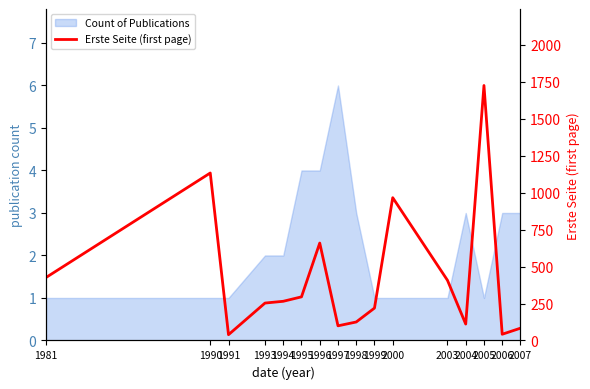

How many points are higher than both their immediate neighbors (excluding endpoints)?

4